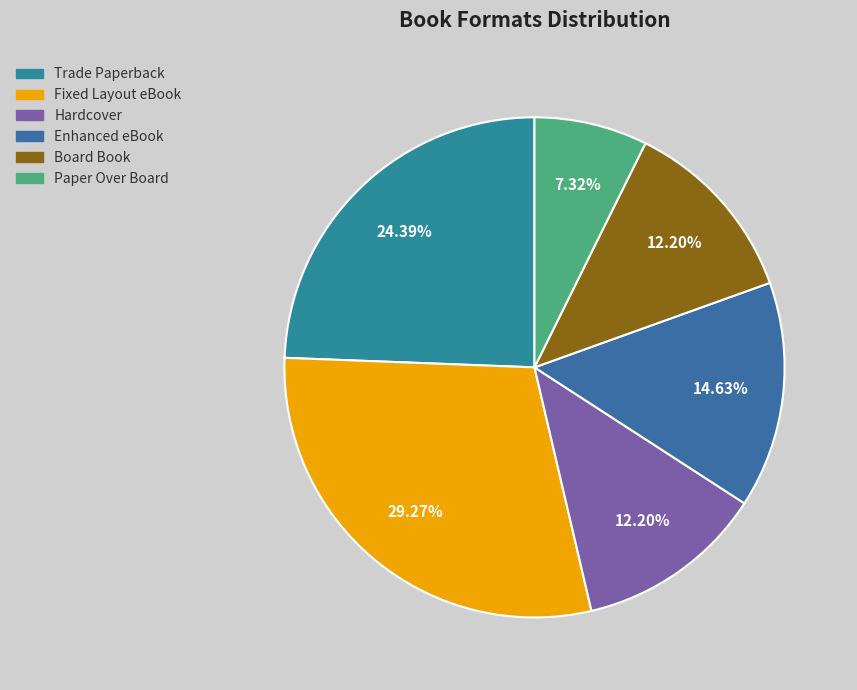

Which slice is the smallest?

Paper Over Board